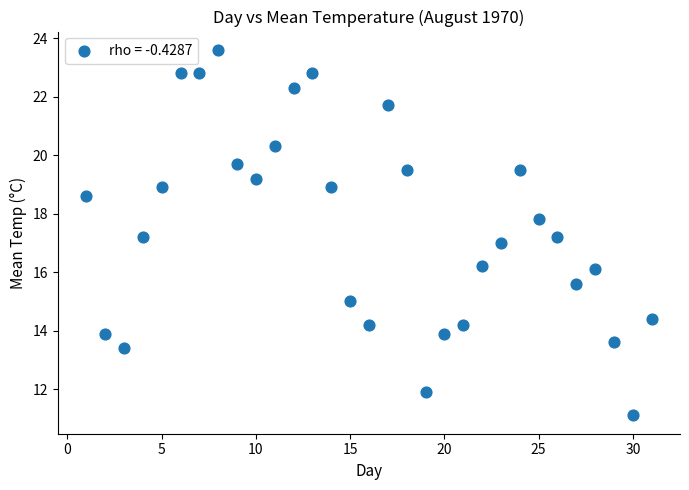

What is the range of Y values (max minus min)?

12.5